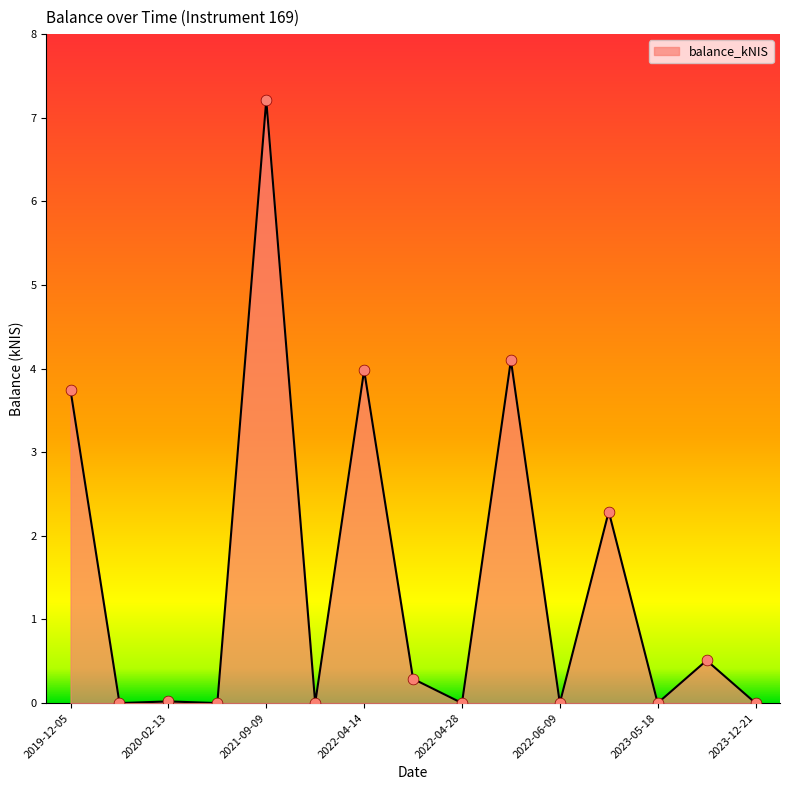

What is the difference between the maximum and minimum values?

7.2